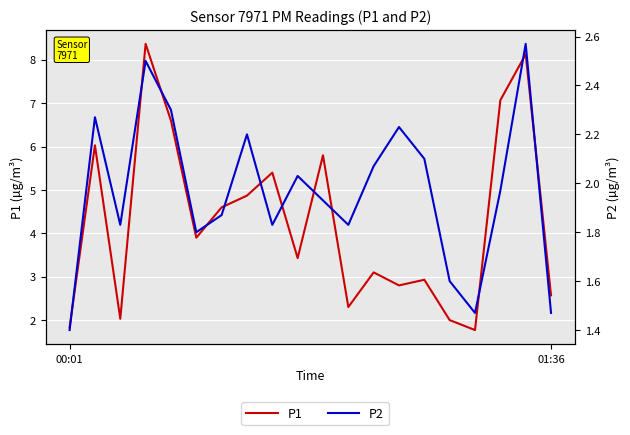

At which label does P2 reach its minimum?

00:01